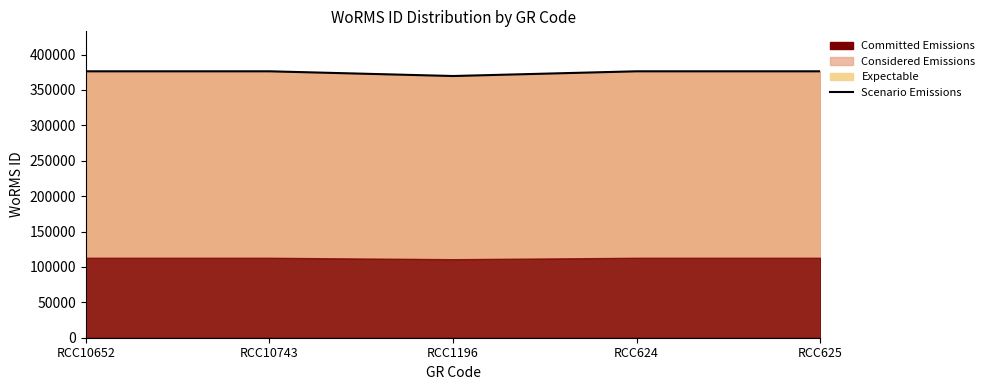

At which label is the value closest to 373022?

RCC1196